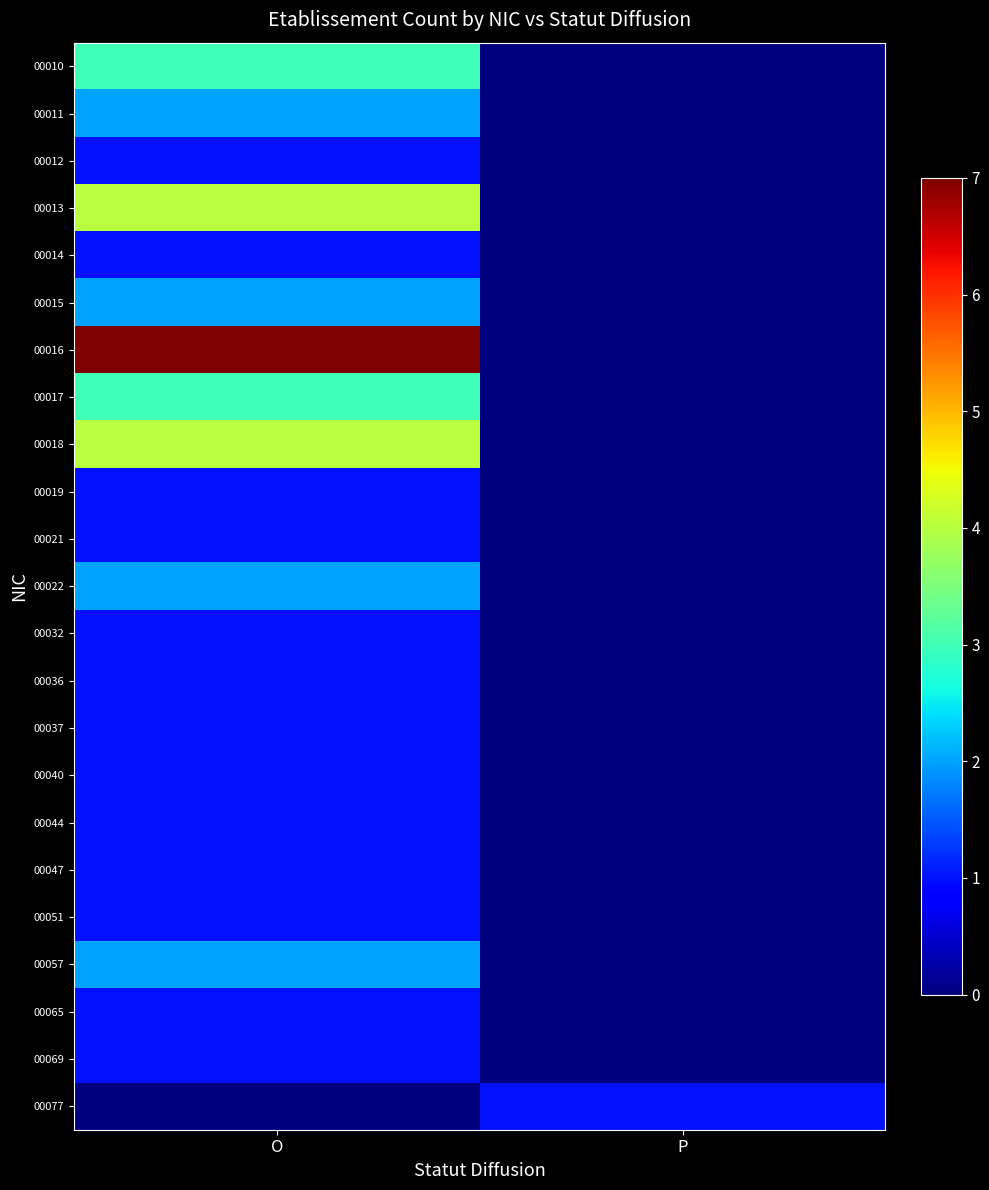

Between O and P, which series saw the biggest shift?

00016